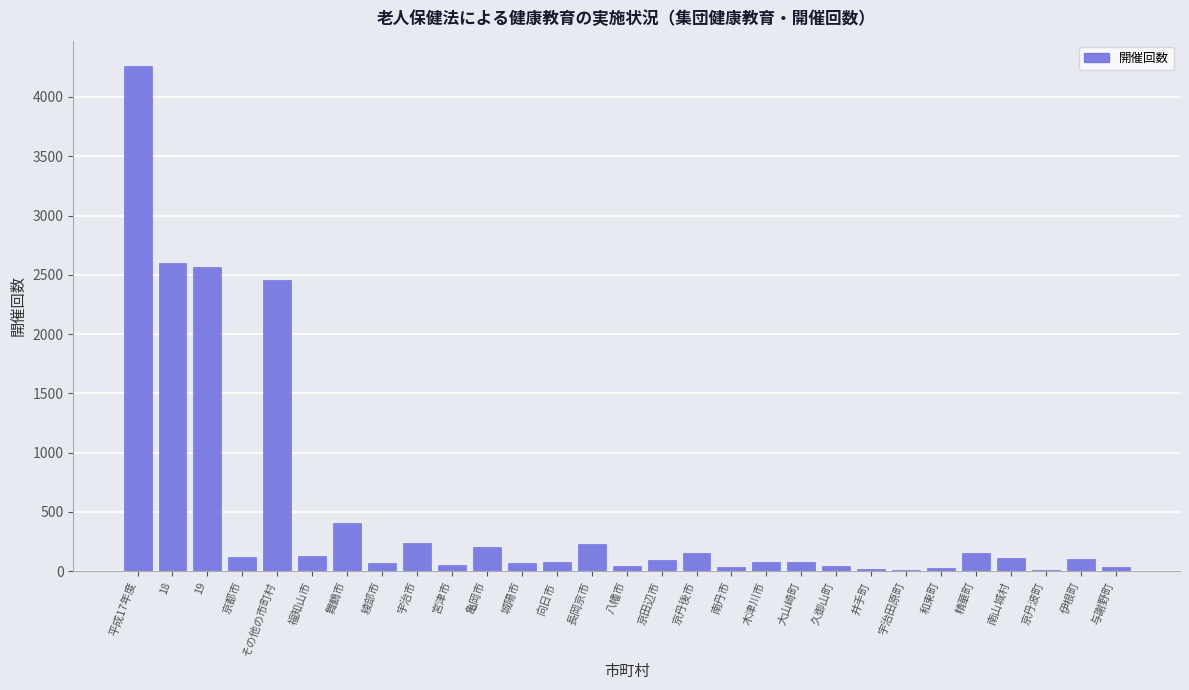

Between 与謝野町 and その他の市町村, which is larger?

その他の市町村